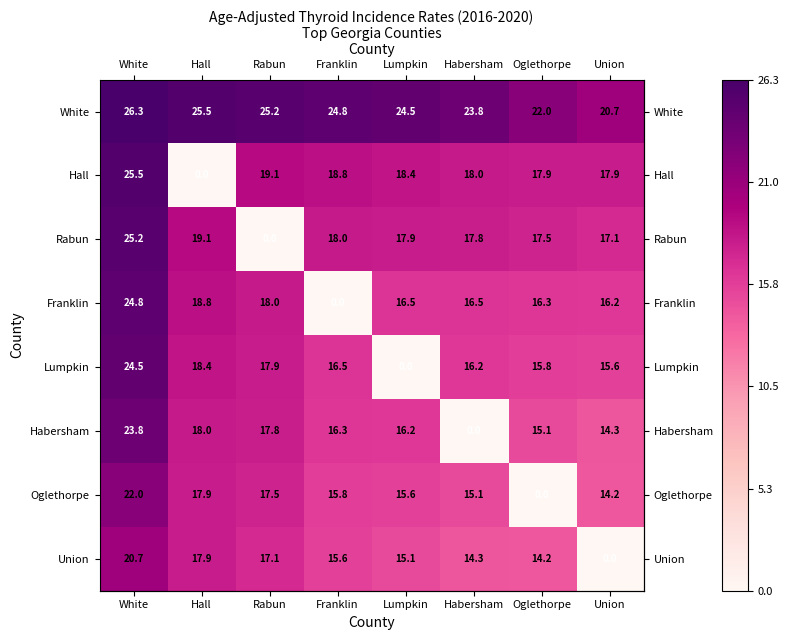

Which series has the widest spread of values?

Hall